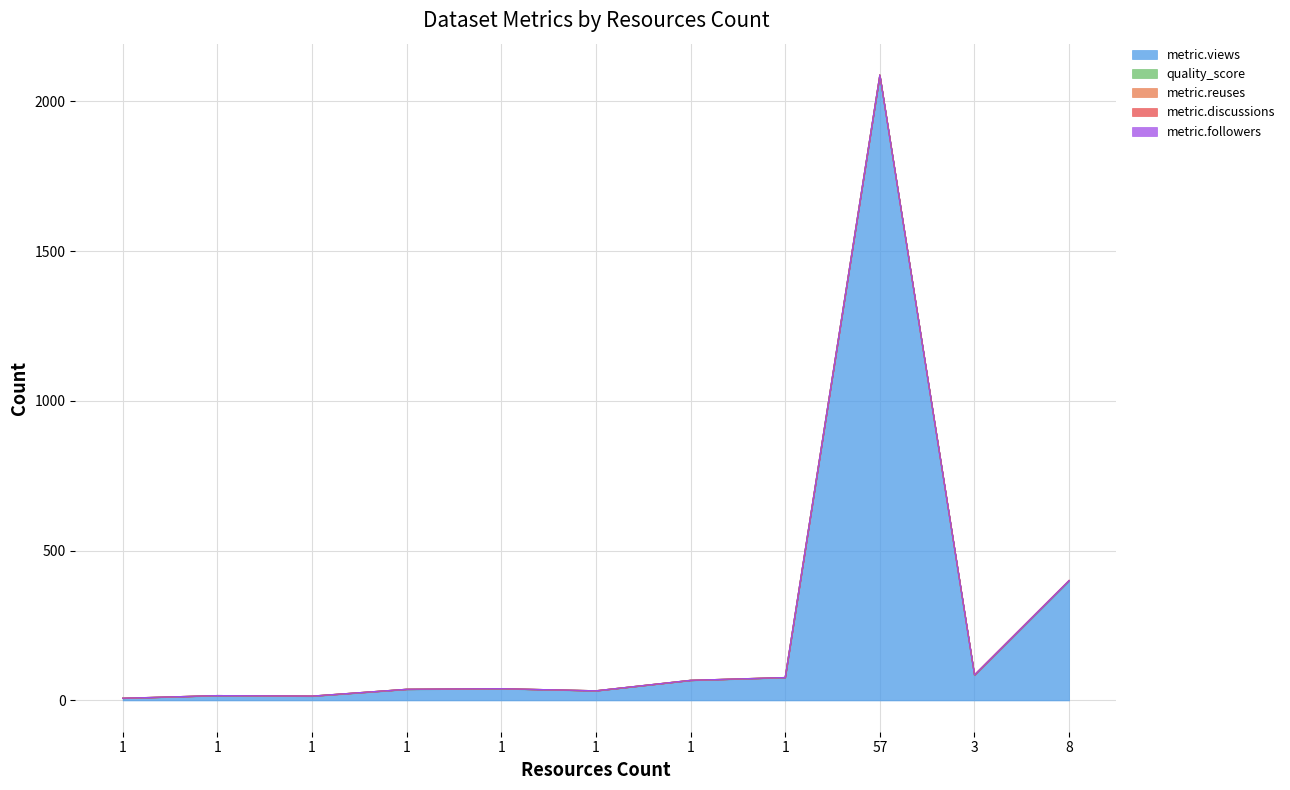

What is the total value across all series at 1?

7.4